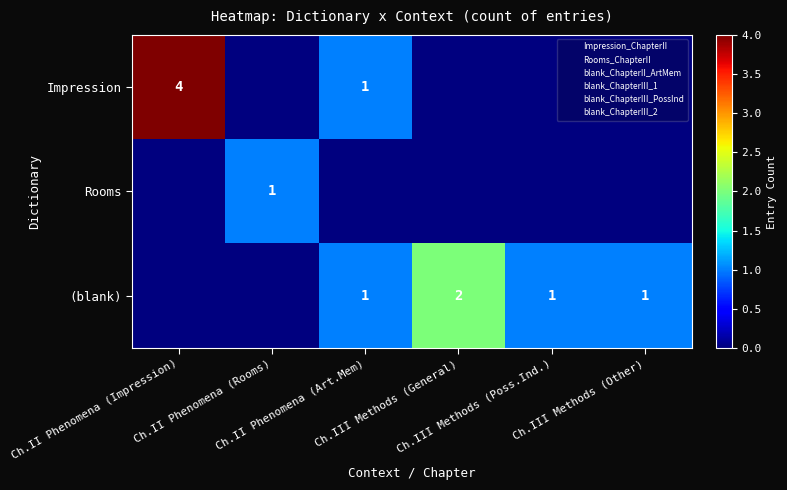

Is it true that Impression equals 0 at Ch.III Methods (General)?

True